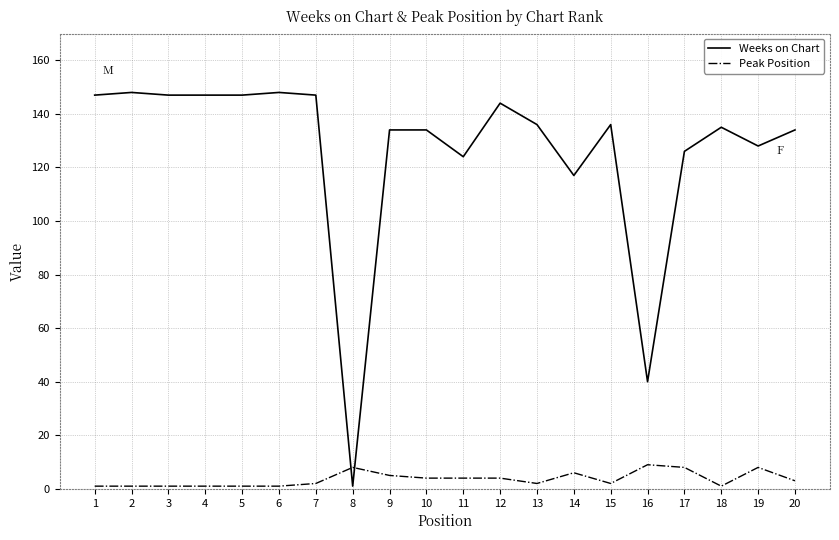

Reading left to right, extract all data points from this chart.

Weeks on Chart: 1=147	2=148	3=147	4=147	5=147	6=148	7=147	8=1	9=134	10=134	11=124	12=144	13=136	14=117	15=136	16=40	17=126	18=135	19=128	20=134
Peak Position: 1=1	2=1	3=1	4=1	5=1	6=1	7=2	8=8	9=5	10=4	11=4	12=4	13=2	14=6	15=2	16=9	17=8	18=1	19=8	20=3